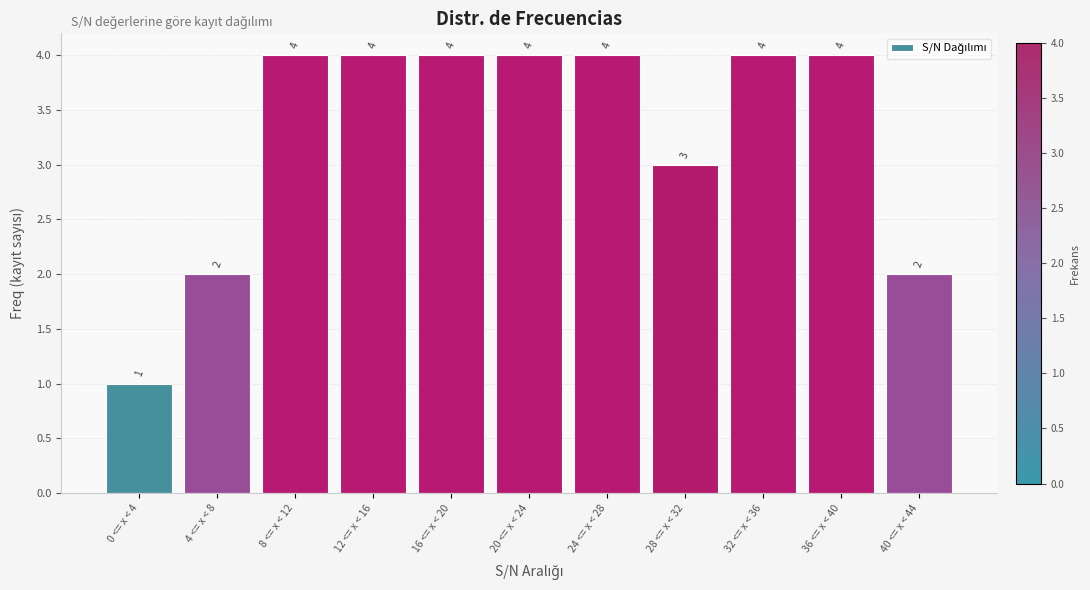

Reading left to right, list all the values displayed in this chart.

0 <= x < 4=1	4 <= x < 8=2	8 <= x < 12=4	12 <= x < 16=4	16 <= x < 20=4	20 <= x < 24=4	24 <= x < 28=4	28 <= x < 32=3	32 <= x < 36=4	36 <= x < 40=4	40 <= x < 44=2